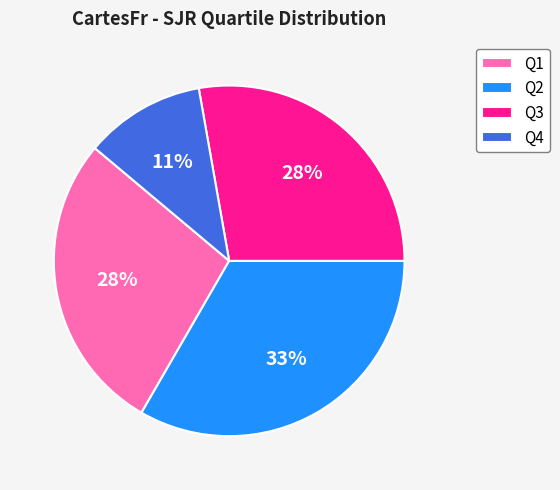

What is the ratio of the value at Q2 to the value at Q3?

1.2